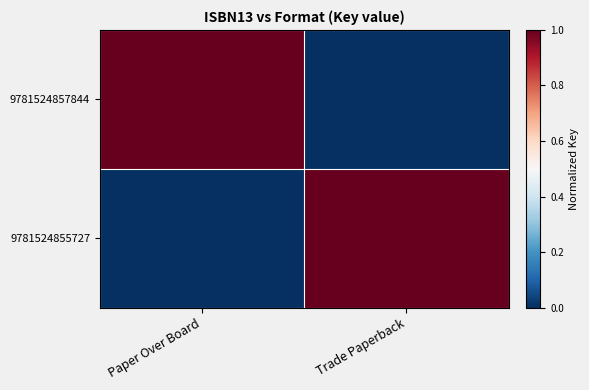

Count the number of categories in the chart.

2